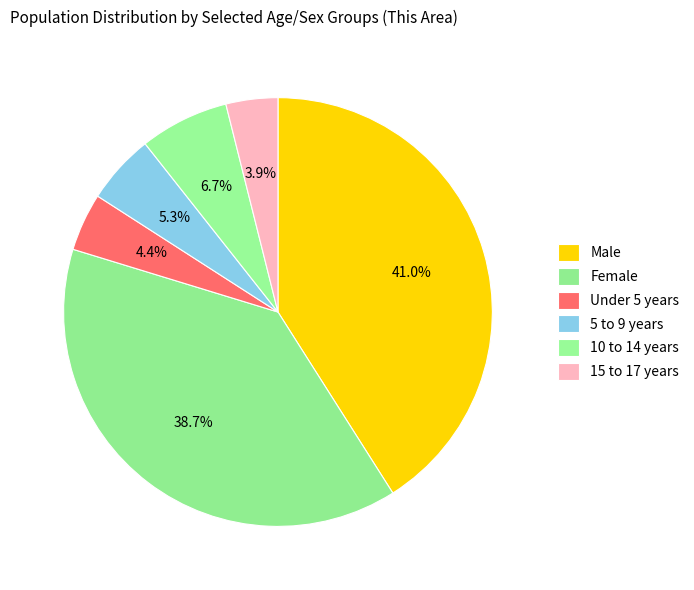

The 10 to 14 years slice represents 1% of the pie. True or false?

False